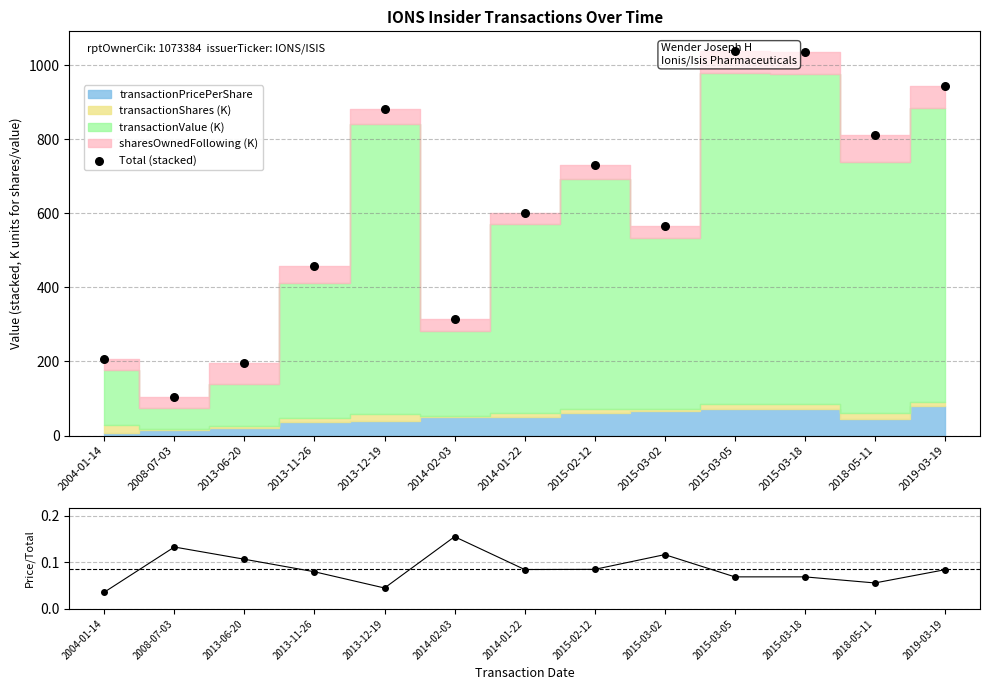

At which category is the sum across all series the highest?

2015-03-05